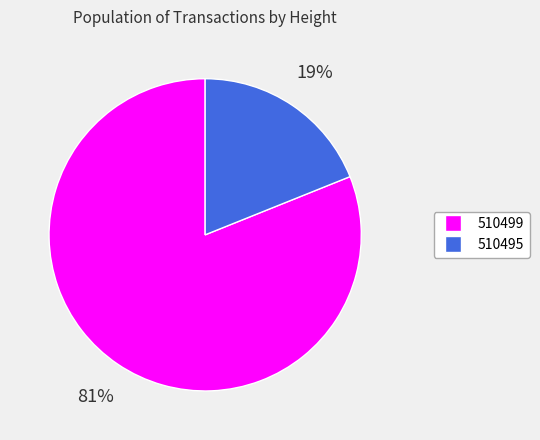

To the nearest percent, what is the difference between the largest and smallest slice percentages?

62%